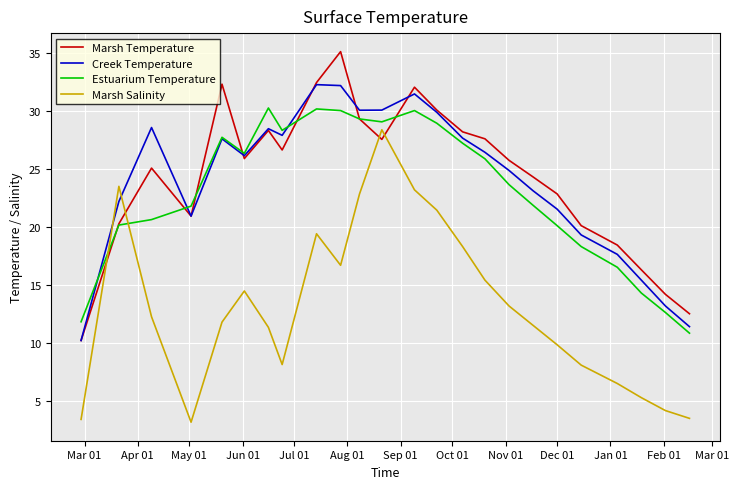

True or false: Marsh Salinity has more than 2 points higher than both neighbors.

True